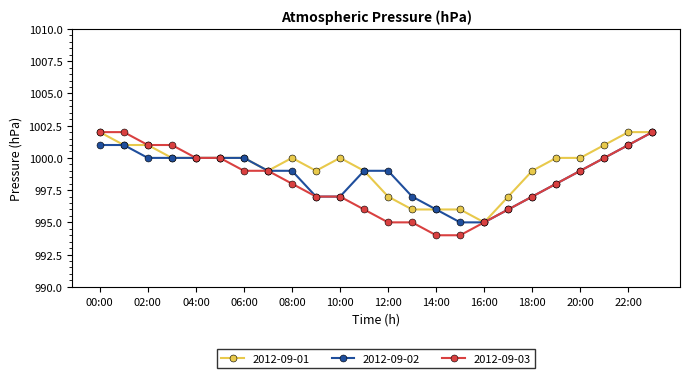

How many categories are shown in the chart?

24